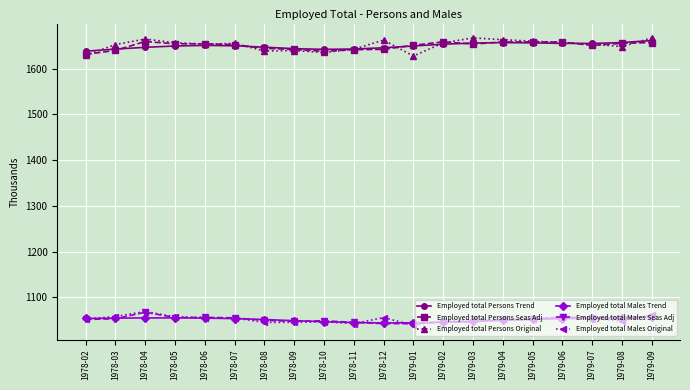

What is the total value across all series at 1978-09?

8066.9